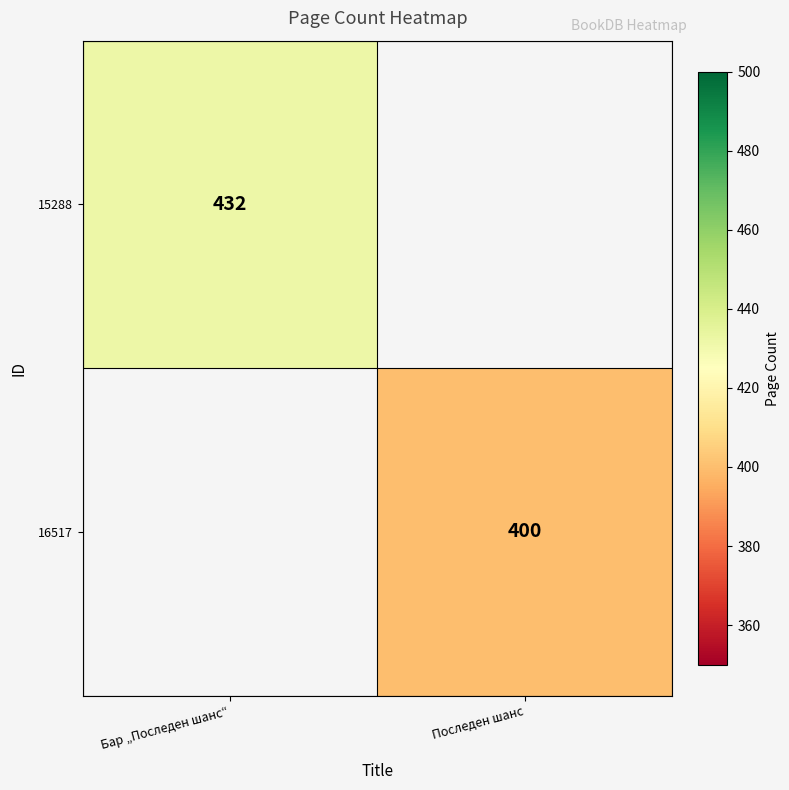

The value of 16517 at Последен шанс is 400. True or false?

True